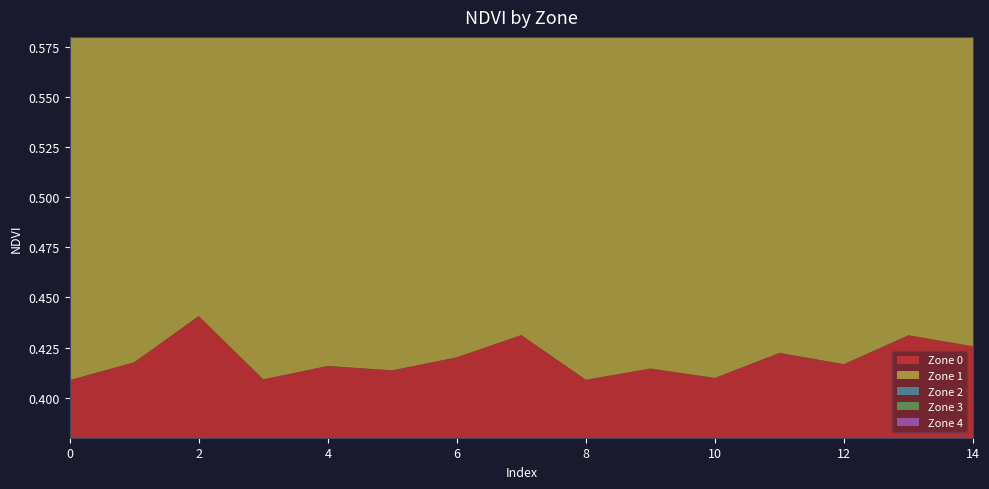

Reading left to right, extract all data points from this chart.

Zone 0: 0=0.4	1=0.4	2=0.4	3=0.4	4=0.4	5=0.4	6=0.4	7=0.4	8=0.4	9=0.4	10=0.4	11=0.4	12=0.4	13=0.4	14=0.4
Zone 1: 0=0.5	1=0.5	2=0.5	3=0.5	4=0.5	5=0.5	6=0.5	7=0.5	8=0.5	9=0.5	10=0.5	11=0.5	12=0.5	13=0.5	14=0.5
Zone 2: 0=0.5	1=0.5	2=0.5	3=0.5	4=0.5	5=0.5	6=0.5	7=0.5	8=0.5	9=0.5	10=0.5	11=0.5	12=0.5	13=0.5	14=0.5
Zone 3: 0=0.5	1=0.5	2=0.5	3=0.5	4=0.5	5=0.5	6=0.5	7=0.5	8=0.5	9=0.5	10=0.5	11=0.5	12=0.5	13=0.5	14=0.5
Zone 4: 0=0.5	1=0.6	2=0.5	3=0.5	4=0.5	5=0.5	6=0.5	7=0.5	8=0.5	9=0.5	10=0.5	11=0.5	12=0.5	13=0.5	14=0.5